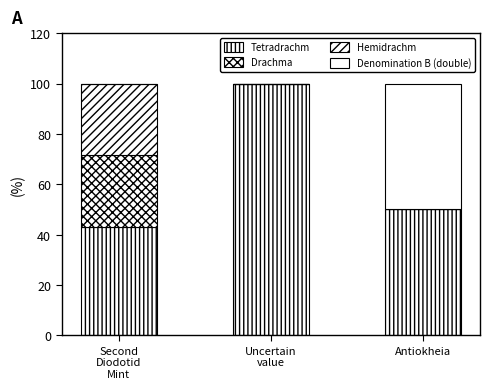

Which series changed the most between Second
Diodotid
Mint and Antiokheia?

Denomination B (double)